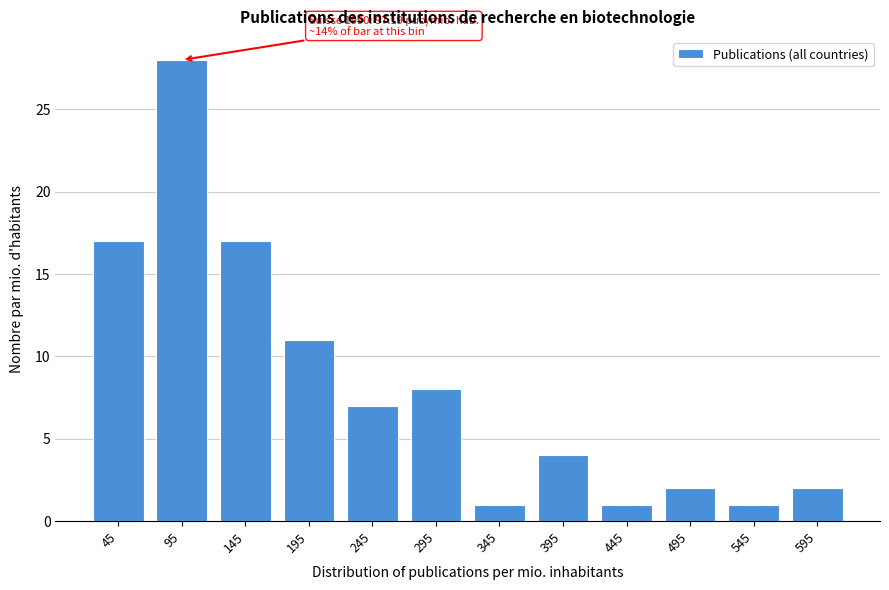

Reading left to right, list all the values displayed in this chart.

45=17	95=28	145=17	195=11	245=7	295=8	345=1	395=4	445=1	495=2	545=1	595=2